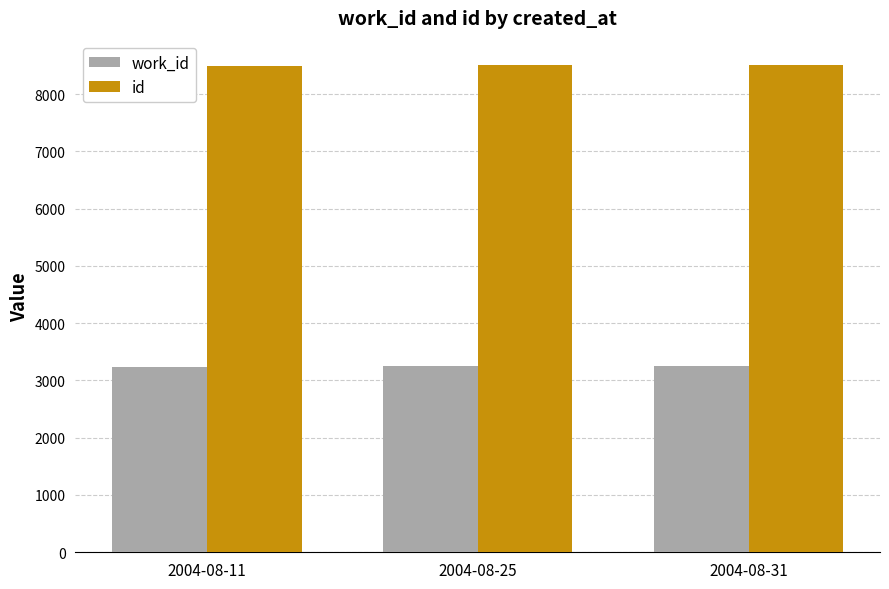

How many data points in id are less than 8501?

1